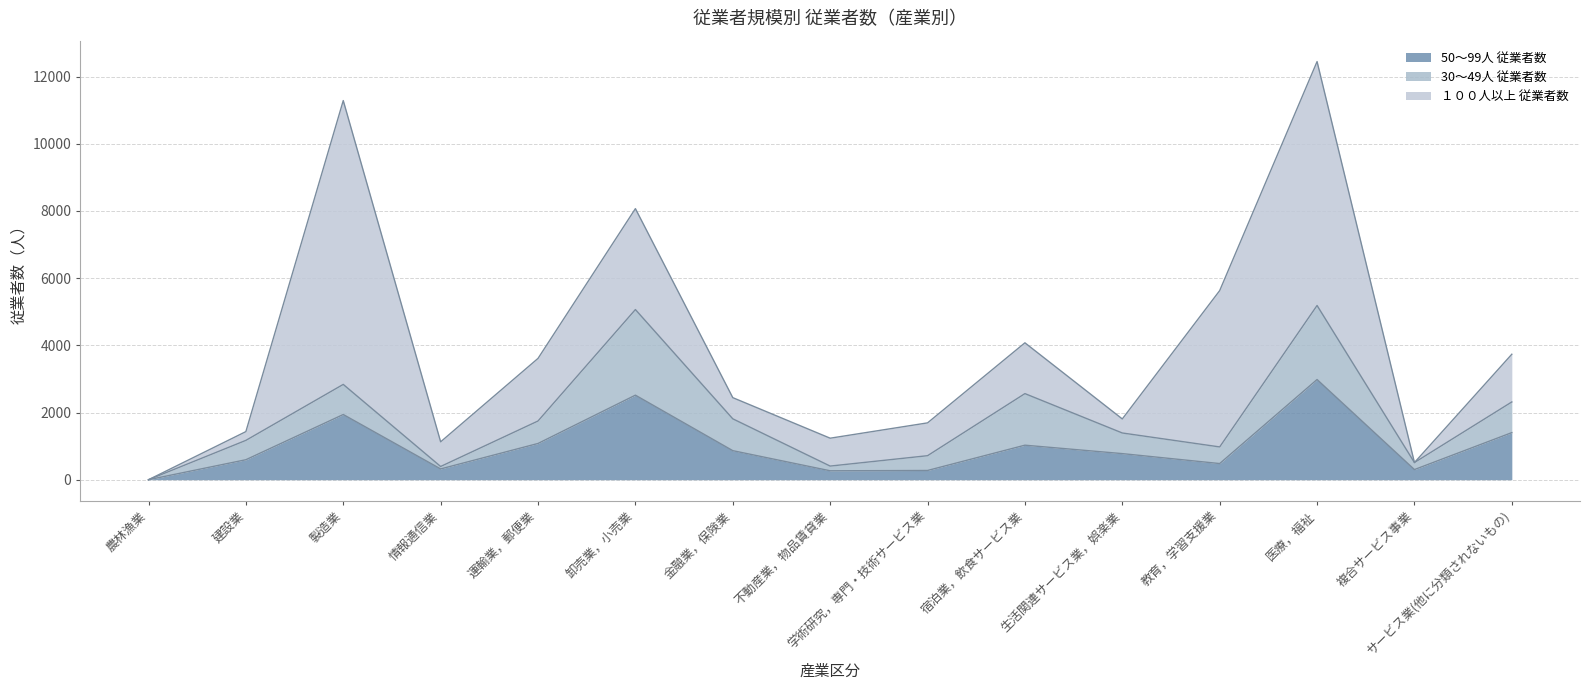

Reading right to left, transcribe all the data shown in this chart.

50～99人 従業者数: 1402	302	2982	481	777	1028	275	266	865	2517	1079	321	1941	595	0
30～49人 従業者数: 913	209	2204	495	614	1535	440	140	948	2548	669	73	896	576	0
１００人以上 従業者数: 1420	0	7260	4653	418	1512	977	830	630	3004	1863	734	8448	261	0